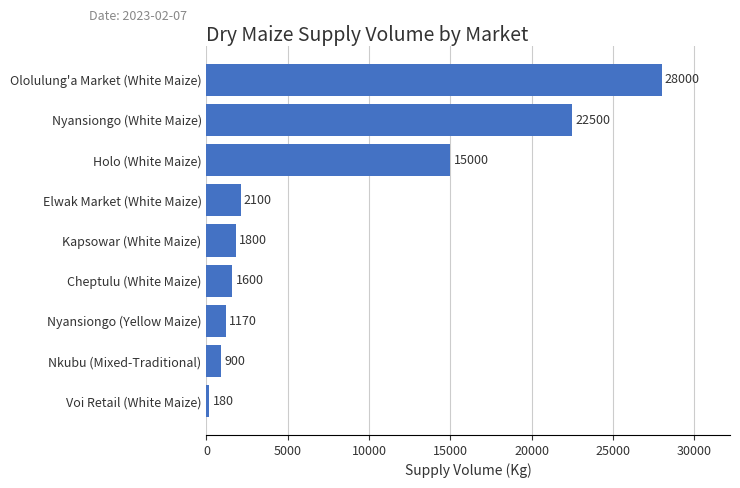

Rank the categories by value from lowest to highest.

Voi Retail (White Maize), Nkubu (Mixed-Traditional), Nyansiongo (Yellow Maize), Cheptulu (White Maize), Kapsowar (White Maize), Elwak Market (White Maize), Holo (White Maize), Nyansiongo (White Maize), Ololulung'a Market (White Maize)